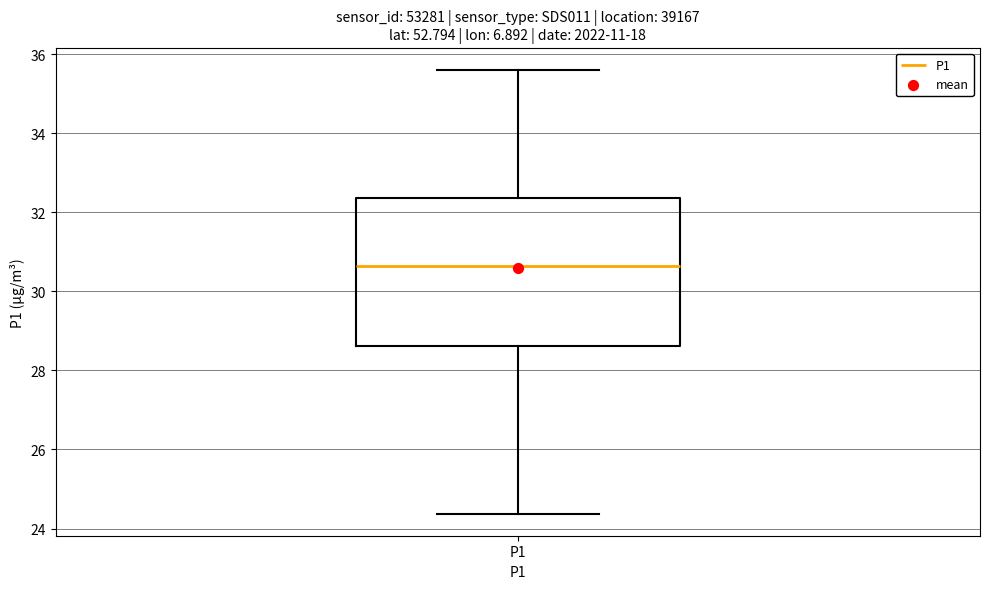

Read this box plot against the y-axis: the position of the median line, the range covered by the box, and the ends of both whiskers. The values are not printed on the chart, so give them approximately, as read against the axis.

median 30.6, box 28.6 to 32.4, whiskers 24.4 to 35.6